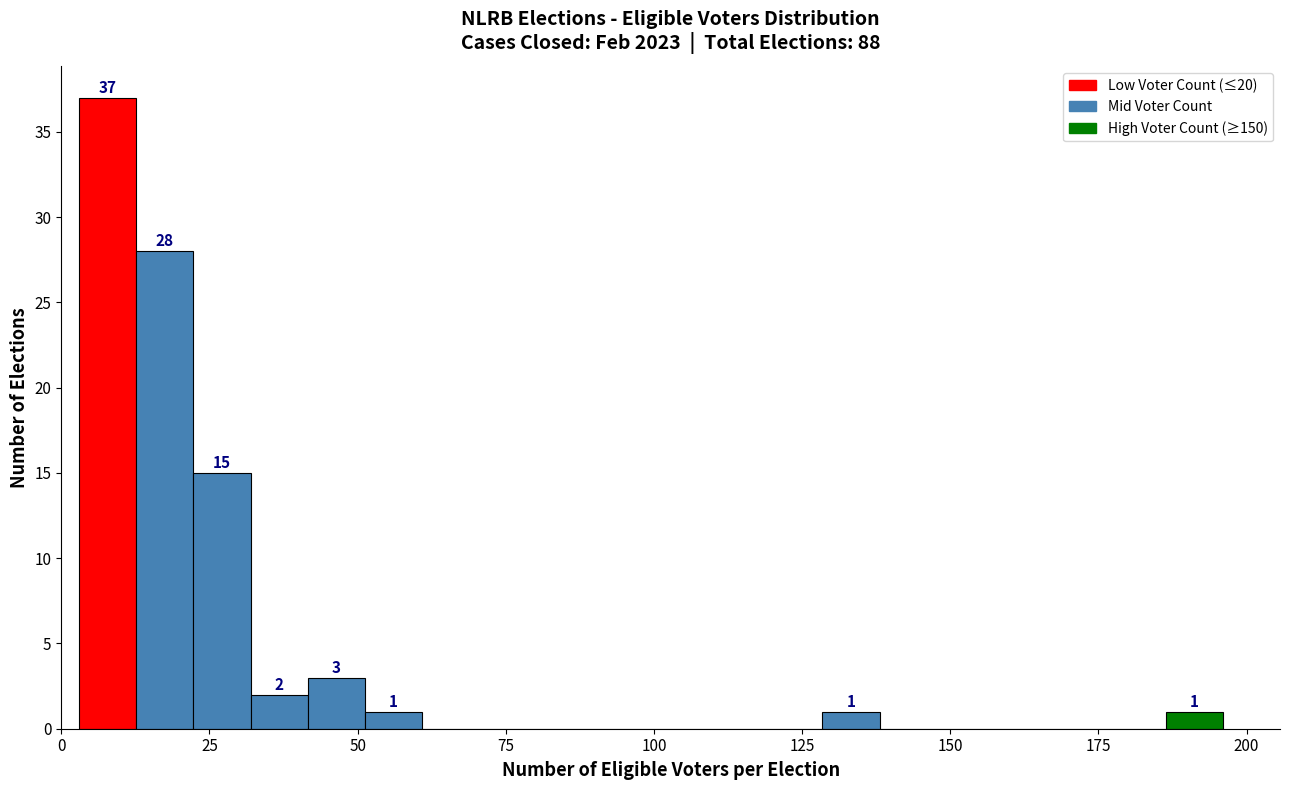

Around what value on the x-axis is the tallest bar? Give the approximate position of its centre, as read against the axis.

10